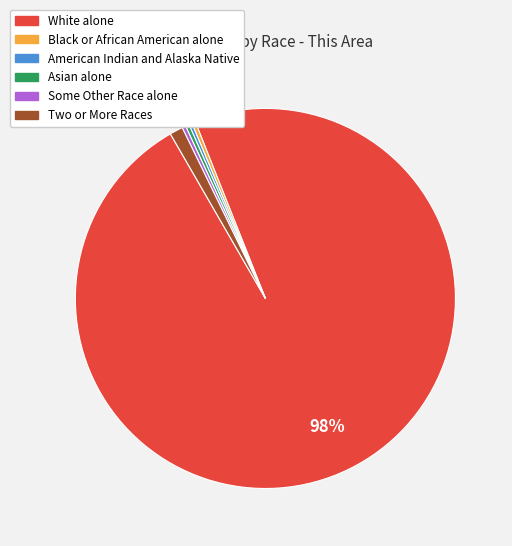

To the nearest percent, what portion does Two or More Races represent?

1%